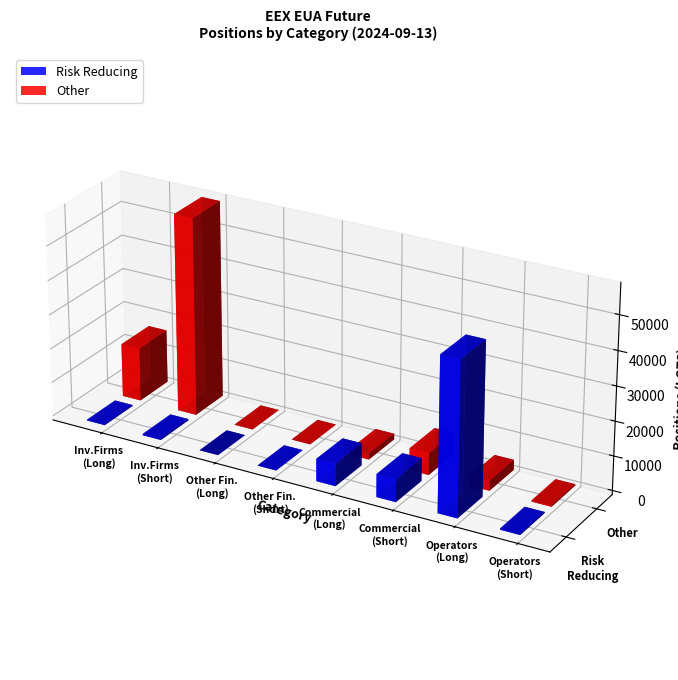

What is the value of the Risk Reducing bar at the 7th from the left?

44823